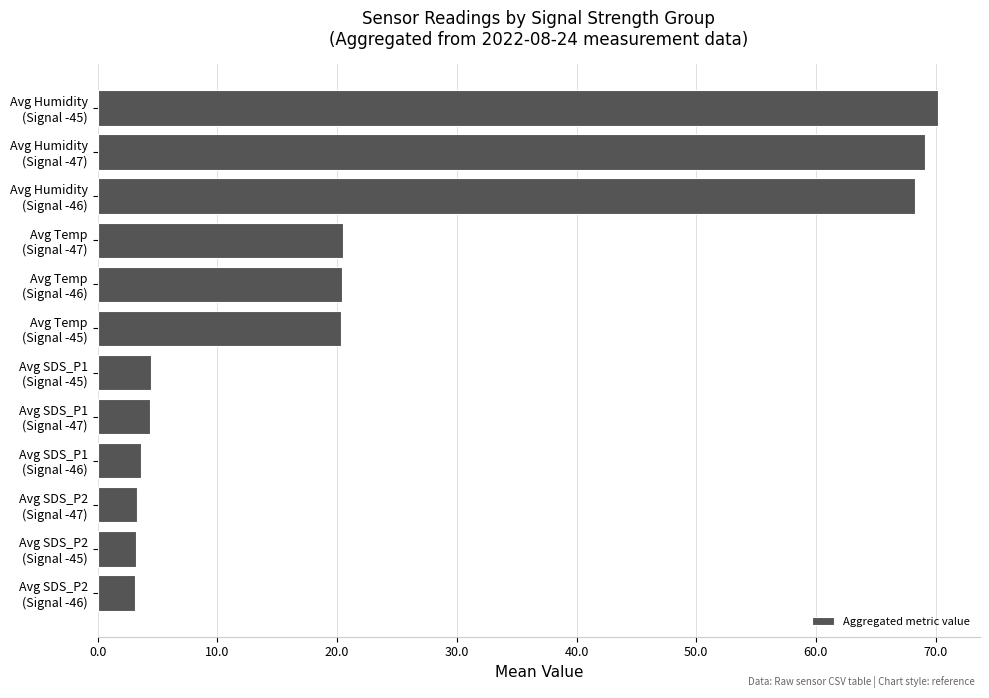

What is the value of the 2nd bar from the top?

69.1